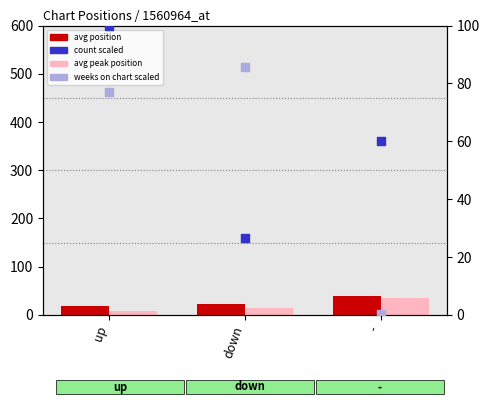

Which series contains the highest Y value?

count (percentile)